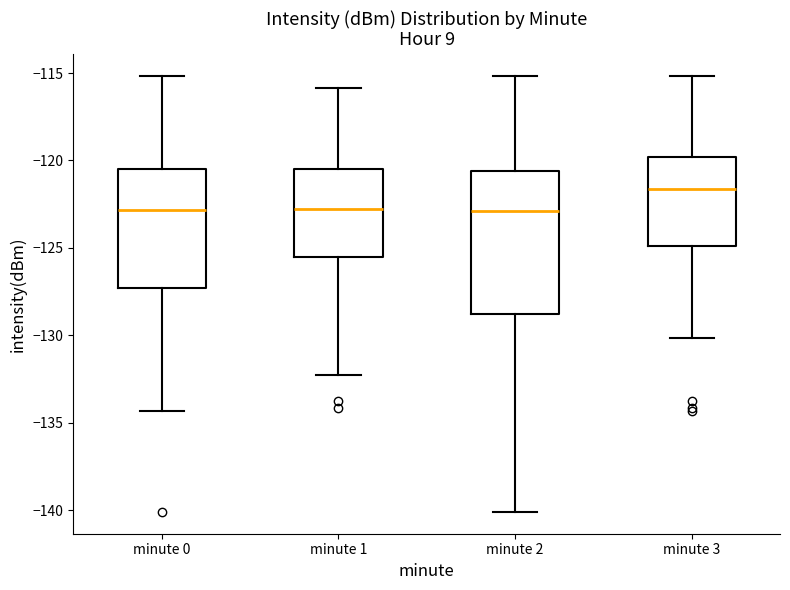

Which box's median line is the highest?

minute 3